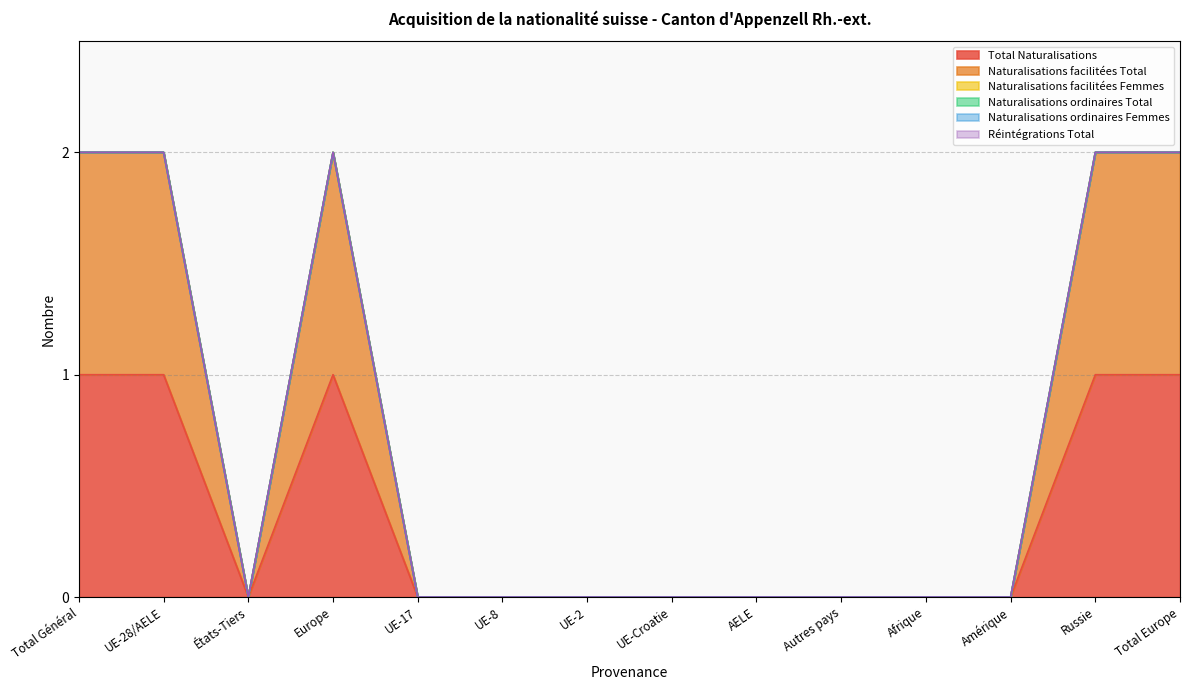

Is it true that Réintégrations Total equals 0 at AELE?

True